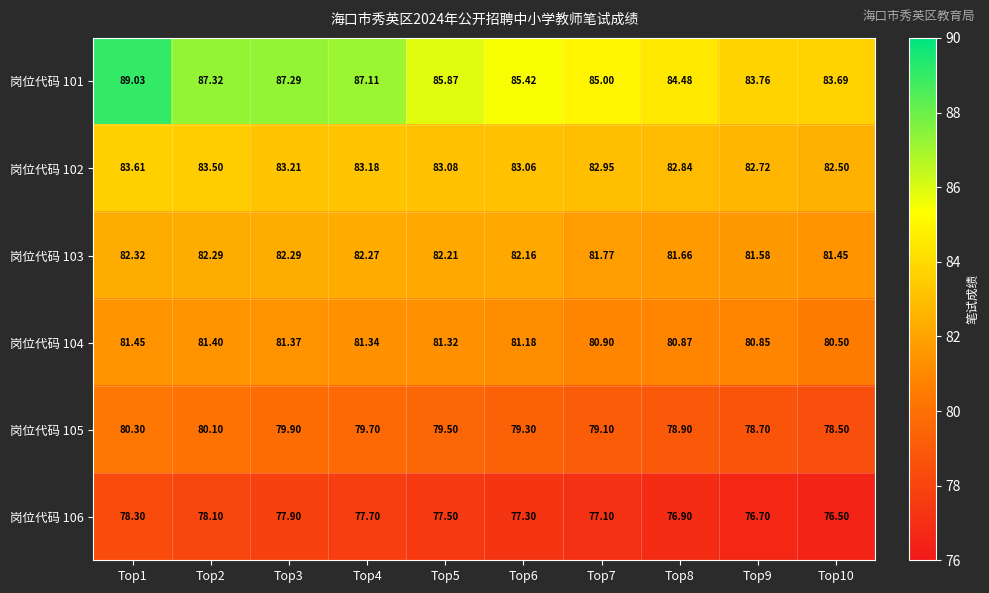

What is the difference between the highest and lowest values at Top7?

7.9